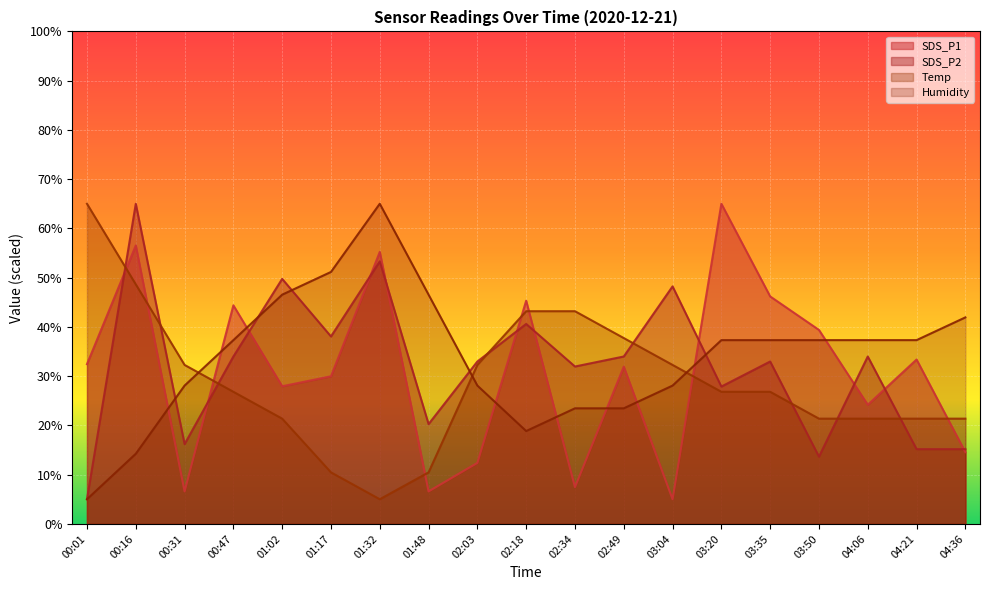

How many intersections are there between Temp and SDS_P1?

8